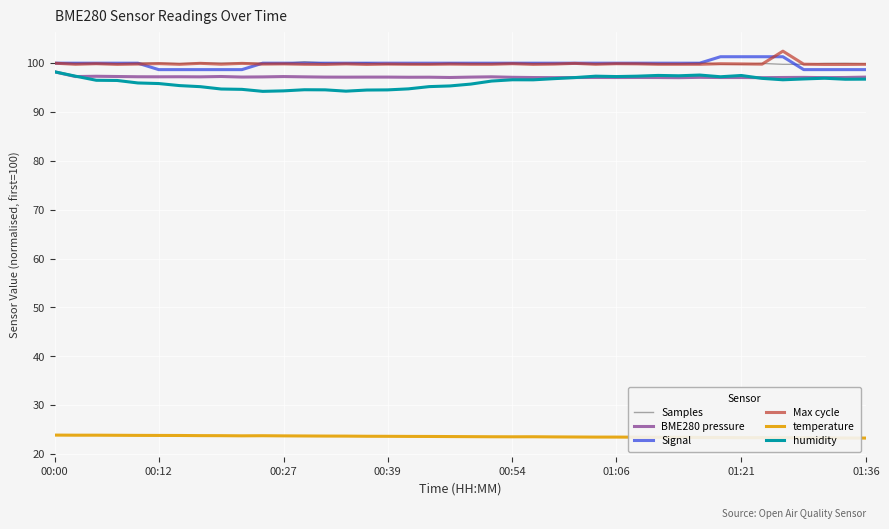

Which series has the largest range (max minus min)?

humidity